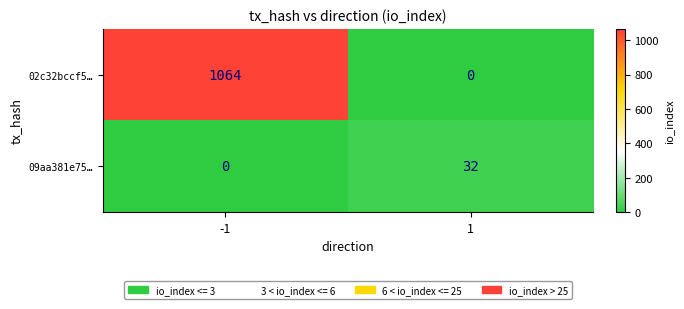

List the series in order of their peak value, highest first.

02c32bccf5…, 09aa381e75…